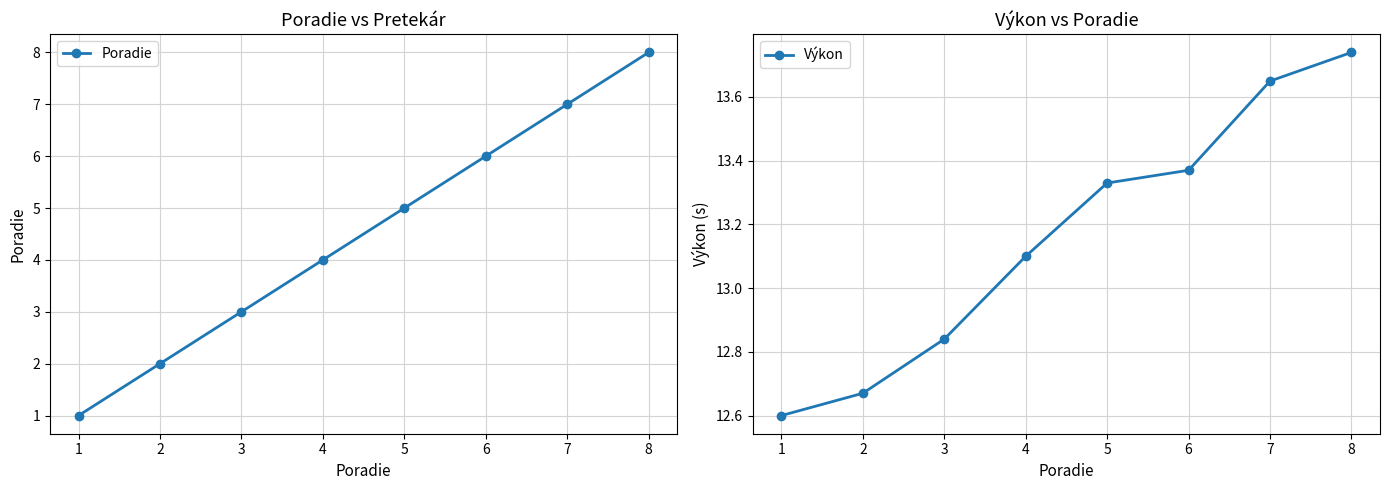

List the labels in order of Výkon value, smallest first.

1, 2, 3, 4, 5, 6, 7, 8